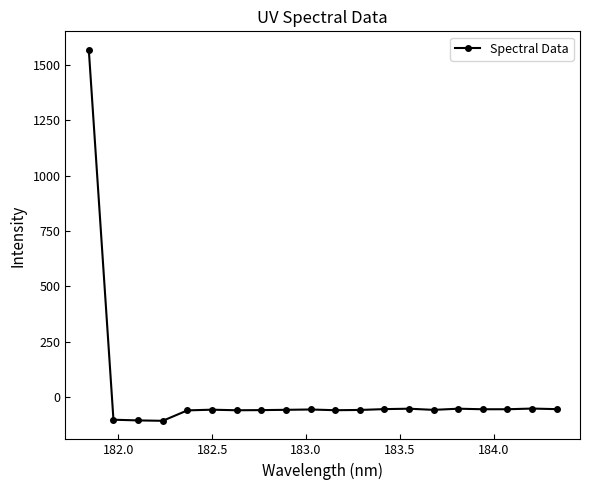

What is the difference between the second highest and second lowest values?

53.5